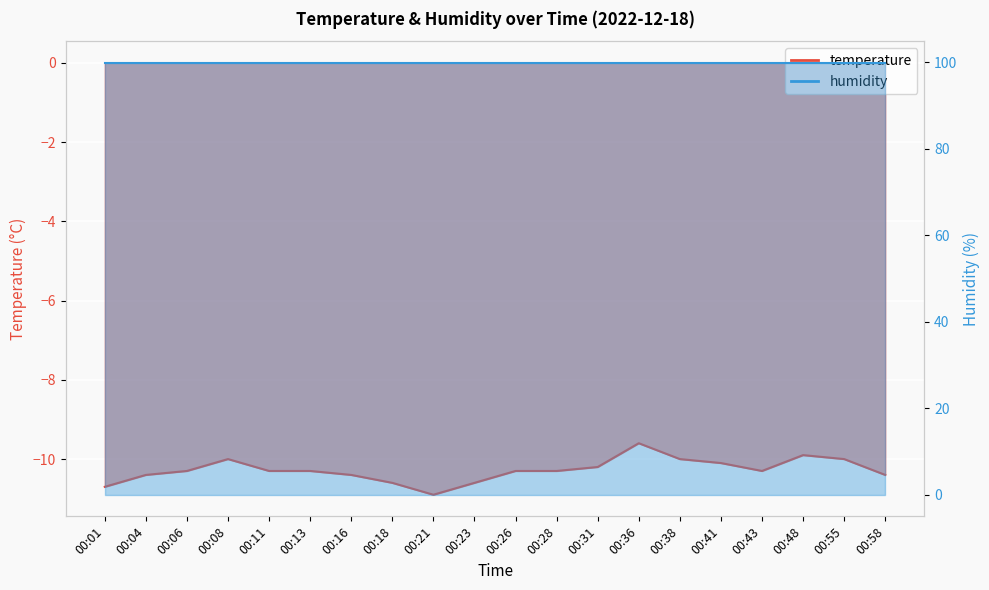

List the labels in order of value, largest first.

00:36, 00:48, 00:08, 00:38, 00:55, 00:41, 00:31, 00:06, 00:11, 00:13, 00:26, 00:28, 00:43, 00:04, 00:16, 00:58, 00:18, 00:23, 00:01, 00:21